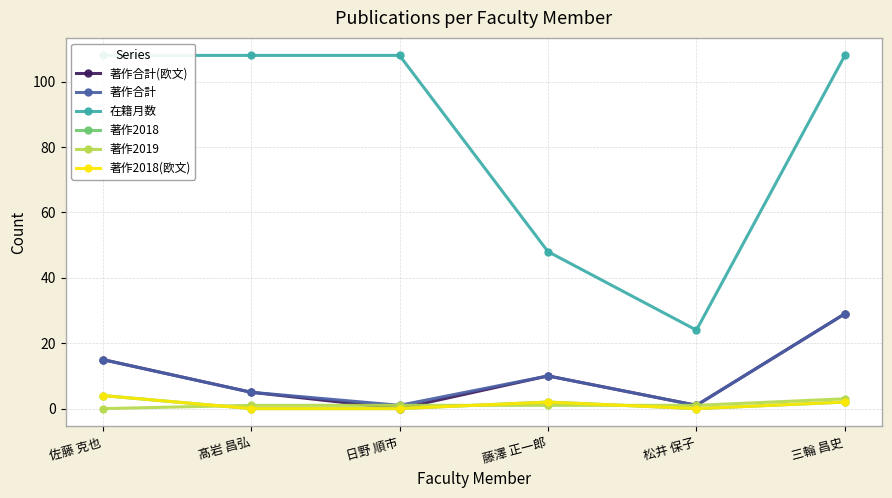

True or false: 著作2018(欧文) has a value of 3 at 松井 保子.

False